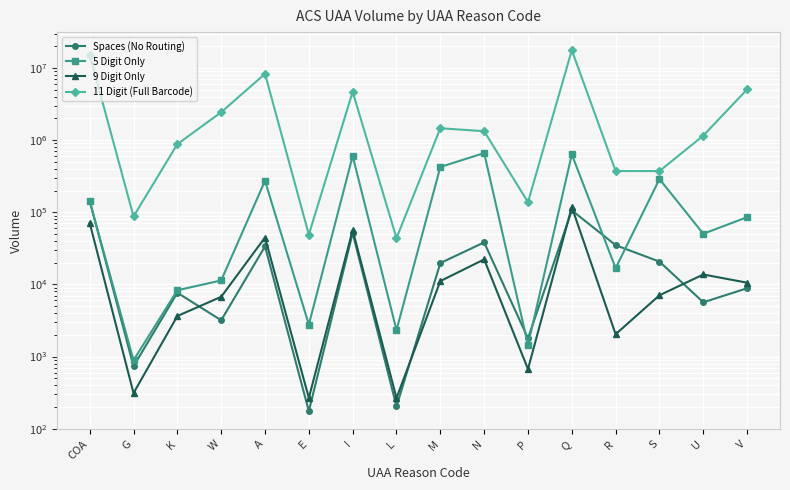

Rank the categories by 5 Digit Only value from lowest to highest.

G, P, L, E, K, W, R, U, V, COA, A, S, M, I, Q, N